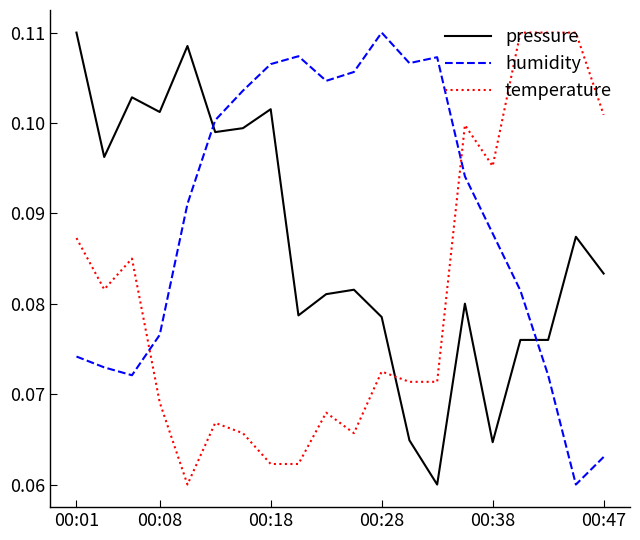

Which series has the largest total across all categories?

humidity